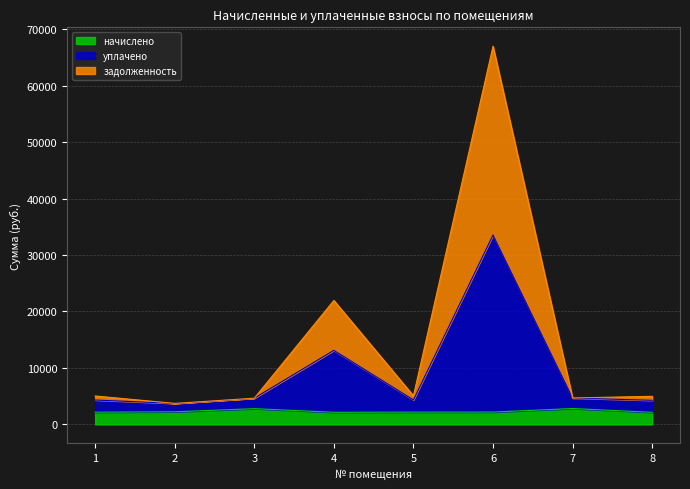

Which has a higher value, 5 or 3?

3